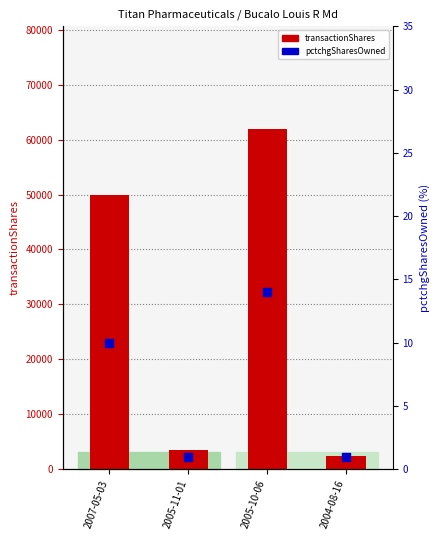

At which category is the sum across all series the highest?

2005-10-06